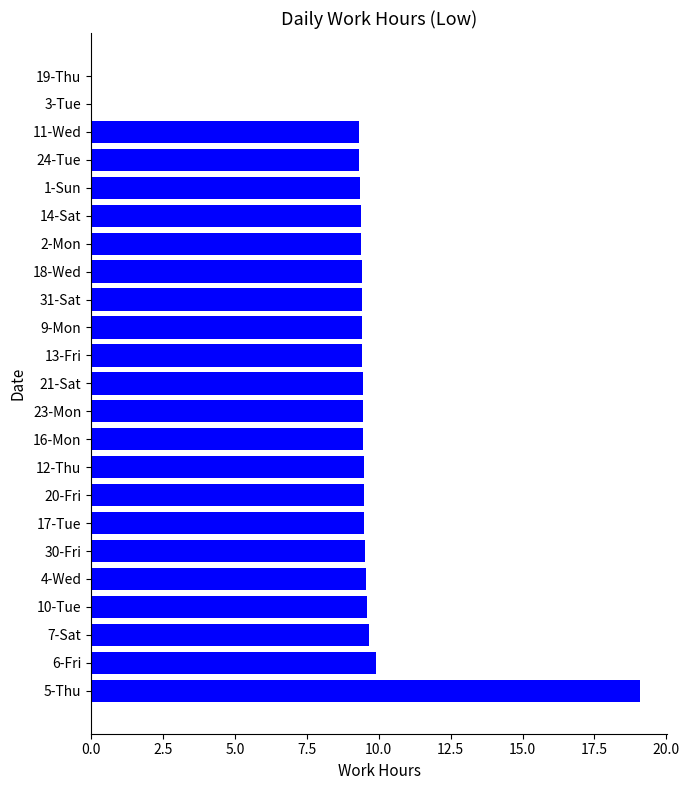

How many categories are shown in the chart?

23